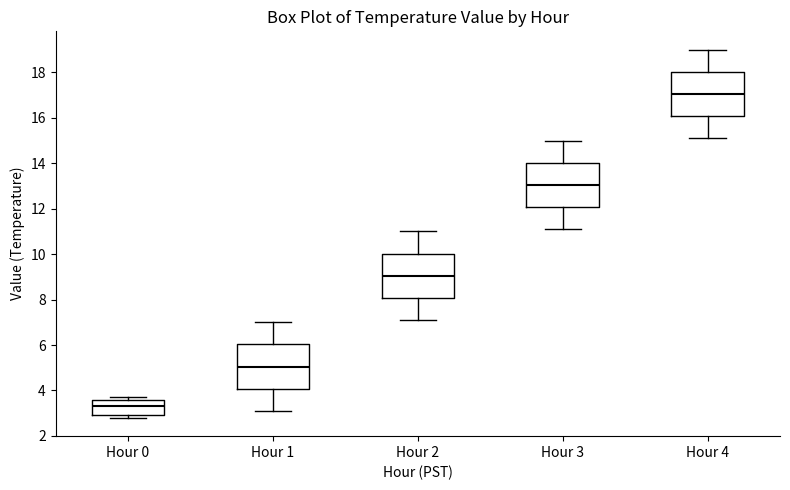

Reading left to right, transcribe this box plot: for each box, give where its median line is, the range the box spans, and where its two whiskers end, as read against the y-axis. The values are not printed on the chart, so give them approximately, as read against the axis.

Hour 0: median 3.4, box 3.0 to 3.6, whiskers 2.8 to 3.8
Hour 1: median 5.0, box 4.0 to 6.0, whiskers 3.2 to 7.0
Hour 2: median 9.0, box 8.0 to 10.0, whiskers 7.2 to 11.0
Hour 3: median 13.0, box 12.0 to 14.0, whiskers 11.2 to 15.0
Hour 4: median 17.0, box 16.0 to 18.0, whiskers 15.2 to 19.0